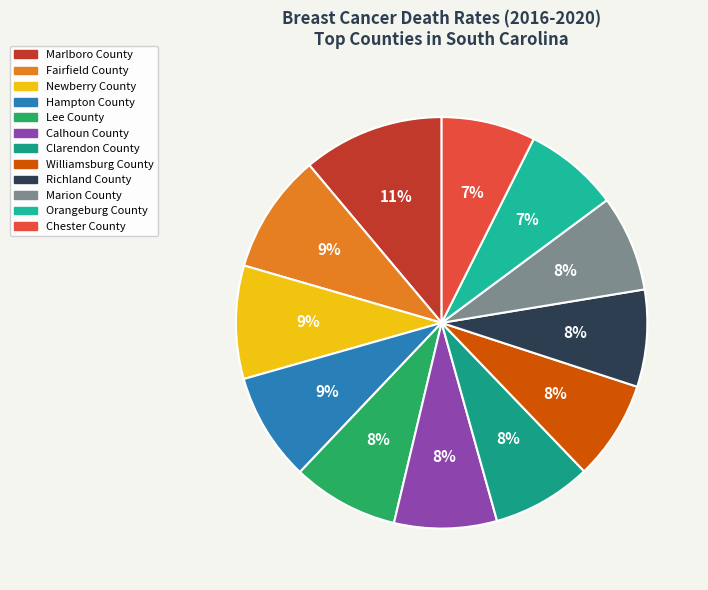

Count the number of slices in the pie.

12